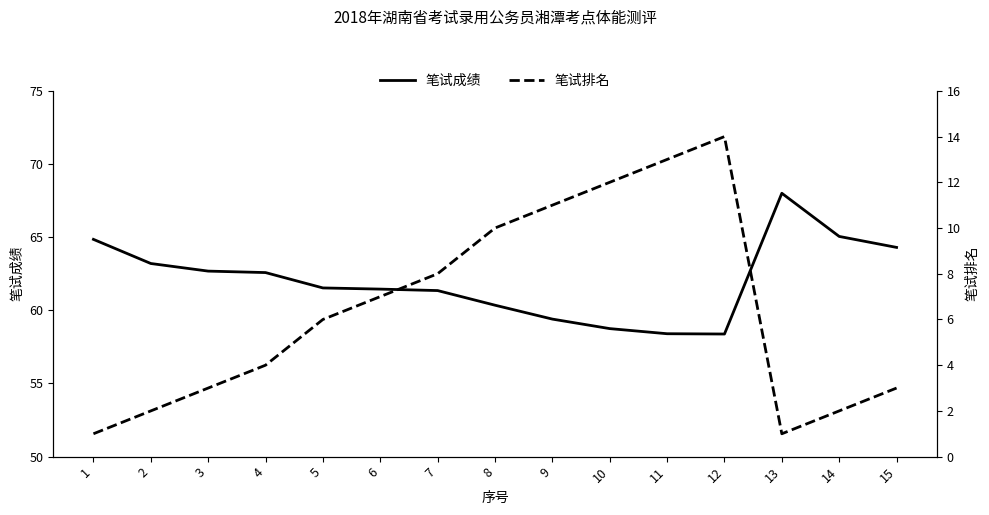

How many values in the 笔试排名 series exceed 6?

7